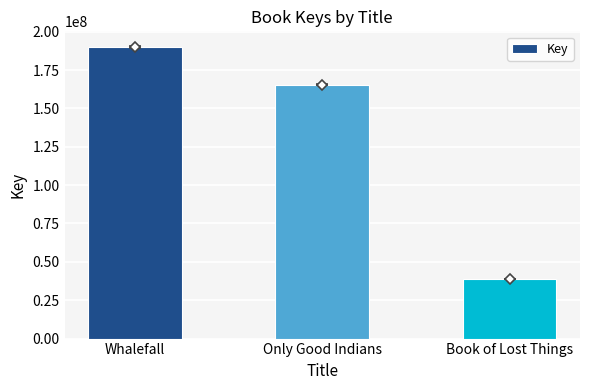

Reading left to right, what are all the values shown in this chart?

190098398	165458537	39000695